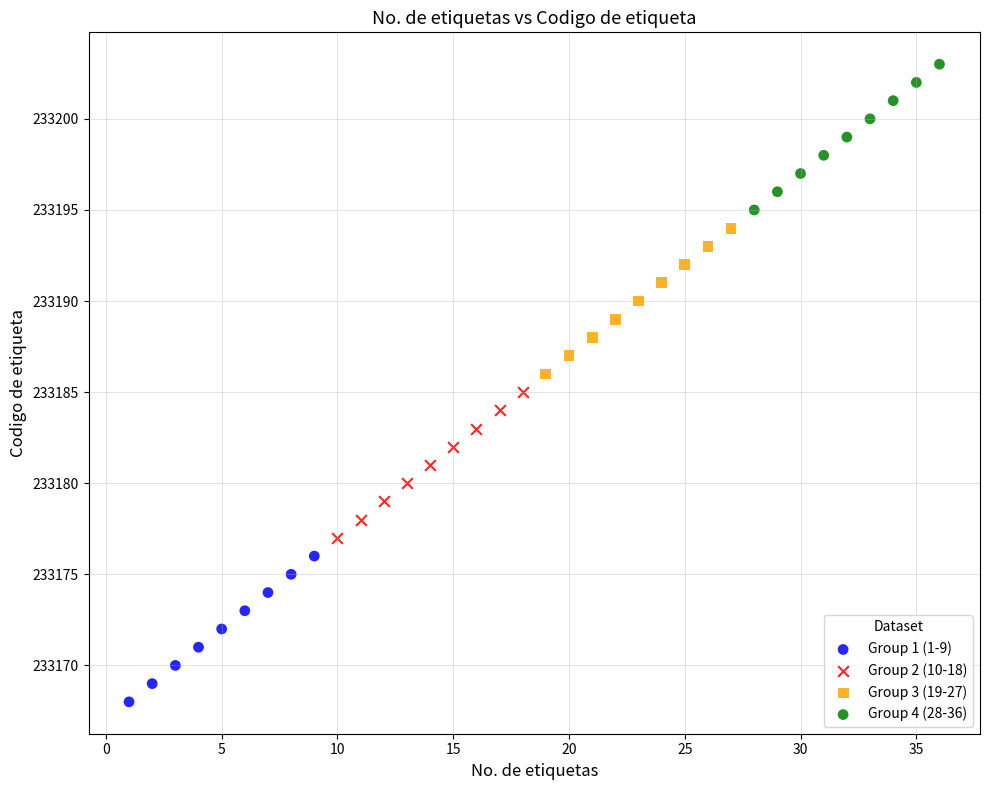

Which series contains the highest Y value?

Group 4 (28-36)